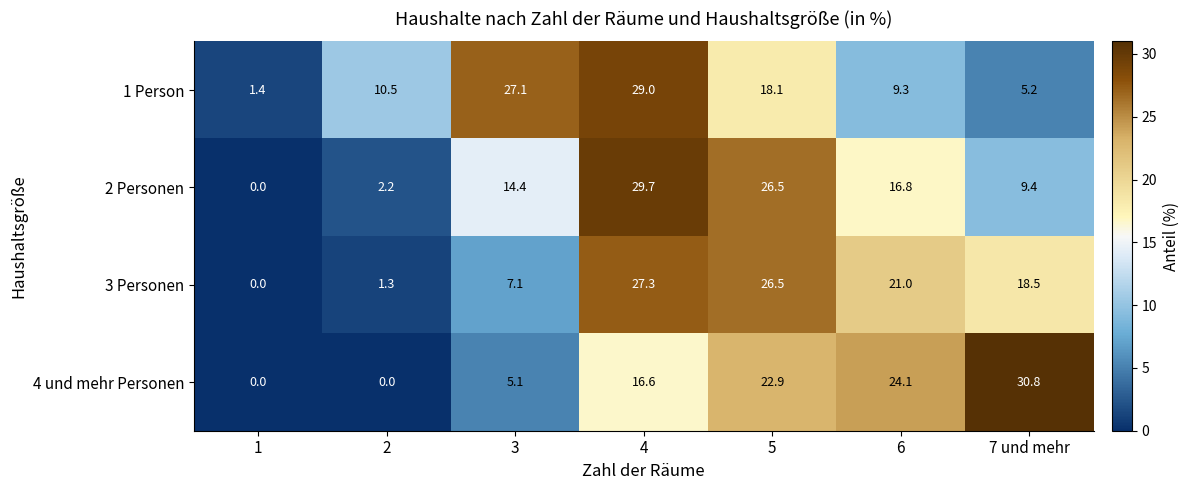

Read the 3 Personen value at 6.

21.0